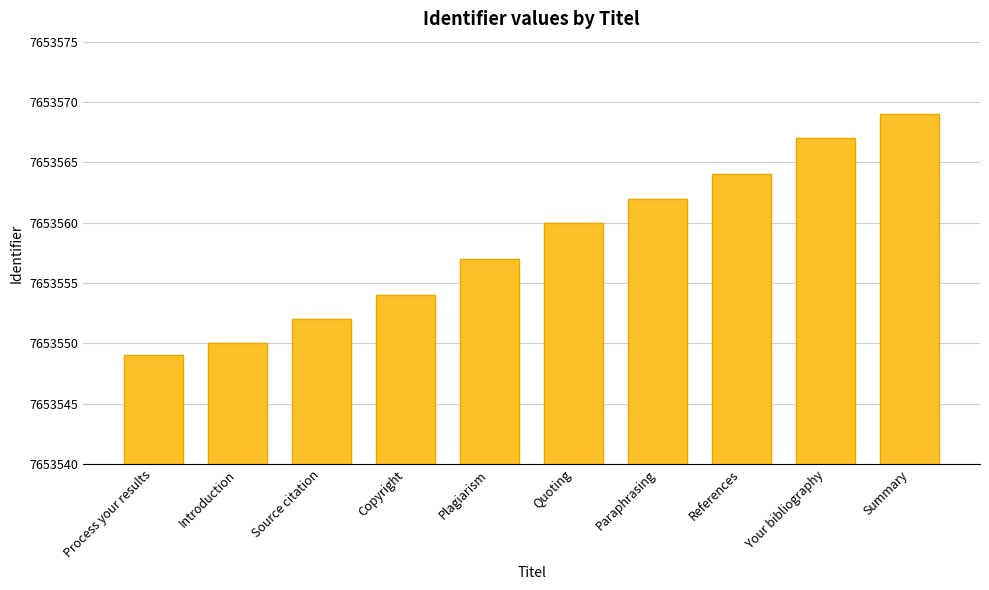

Reading left to right, transcribe all the data shown in this chart.

7653549	7653550	7653552	7653554	7653557	7653560	7653562	7653564	7653567	7653569